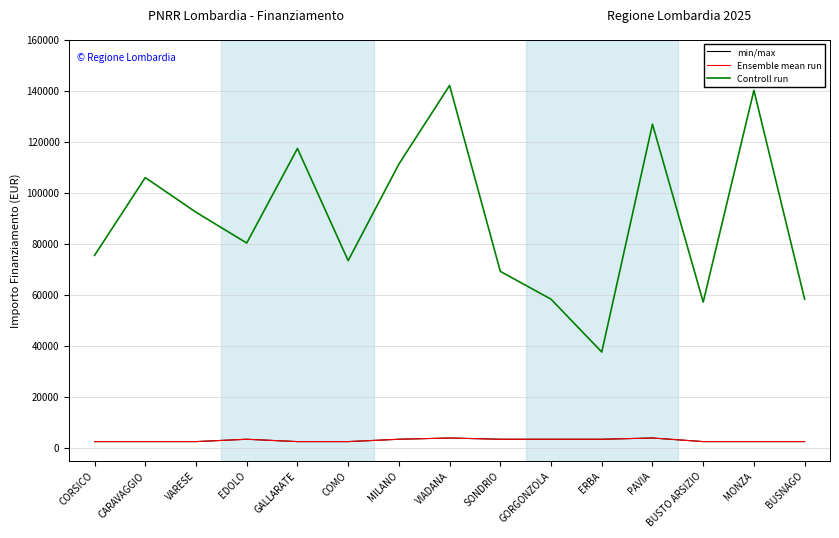

Is it true that Ensemble mean run equals 3413.0 at MILANO?

True